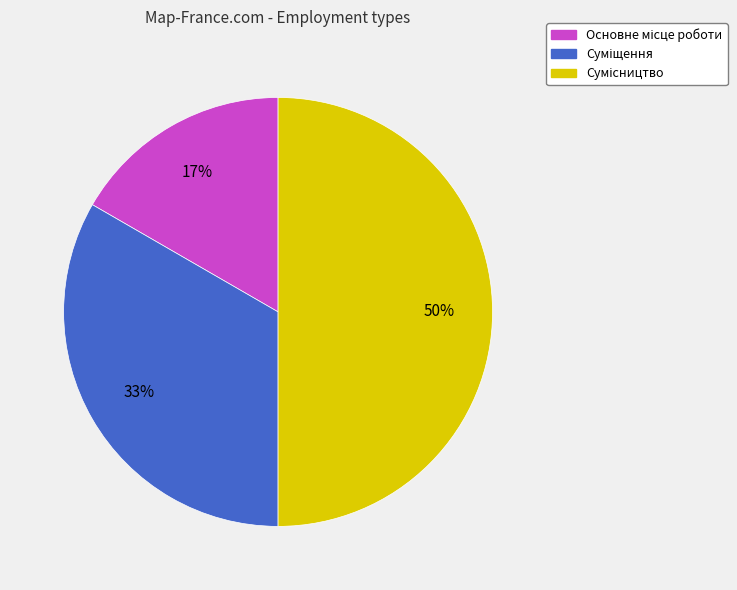

How many slices are in this pie chart?

3